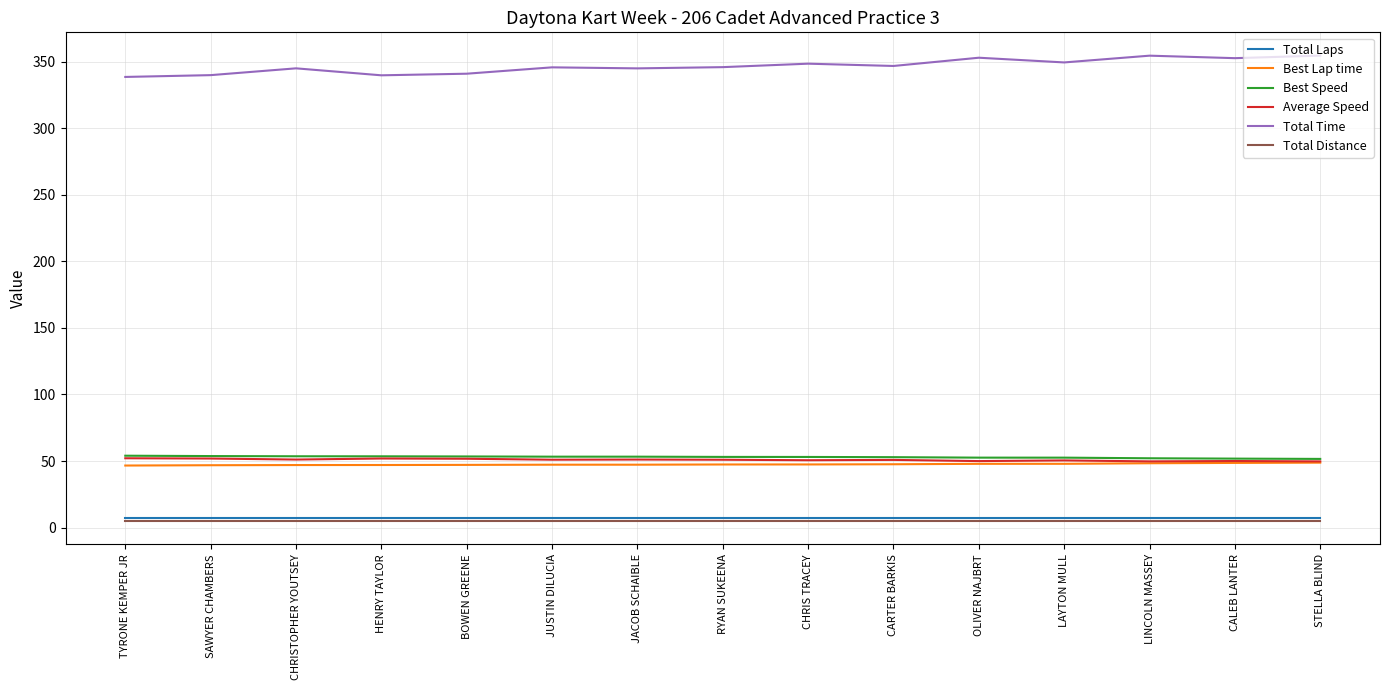

True or false: Best Lap time and Total Laps cross at least once.

False